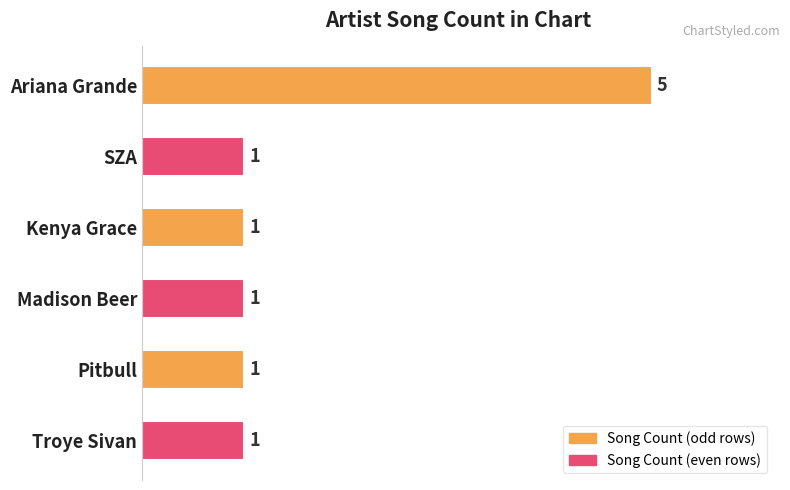

How many data points does each series have?

6